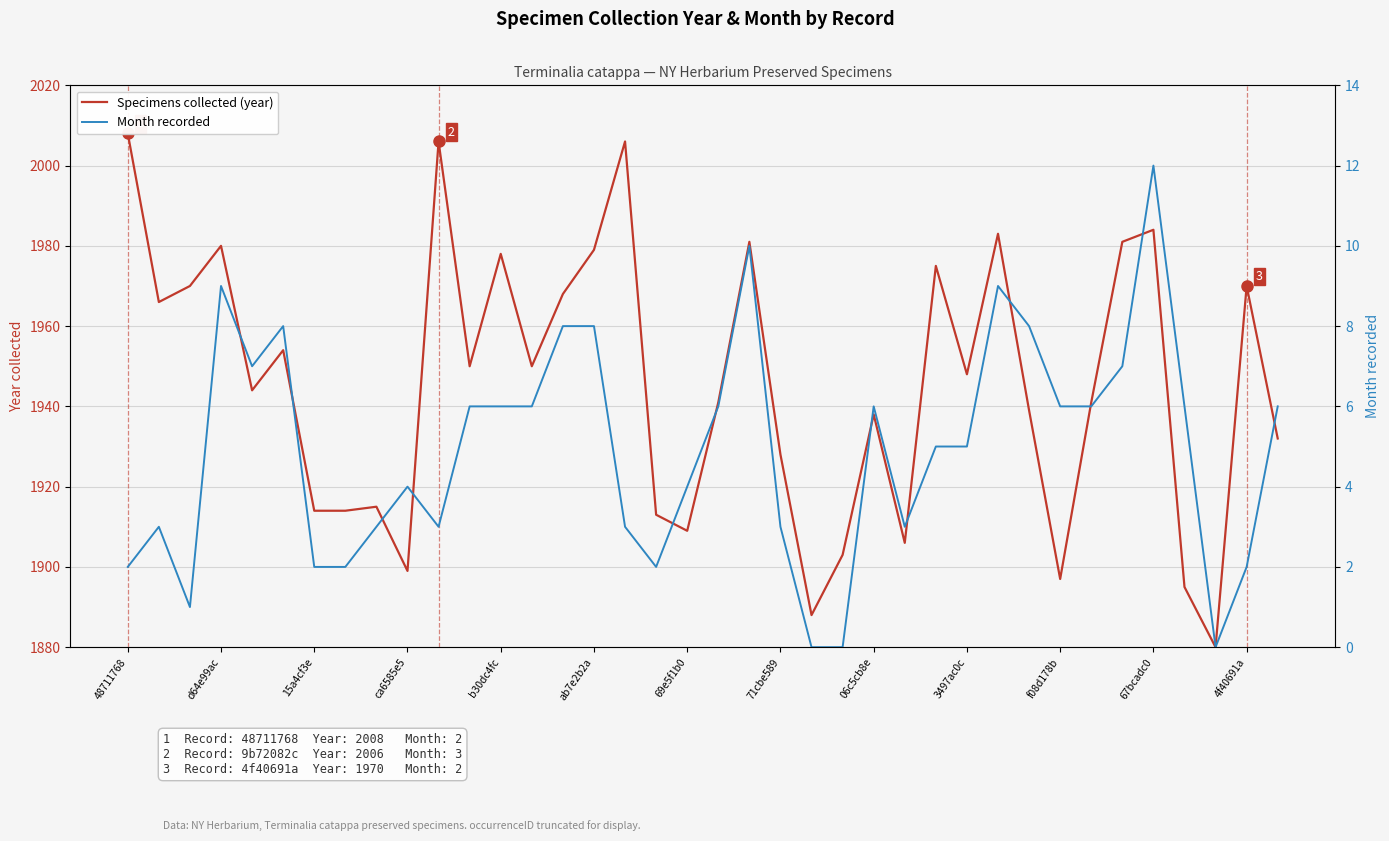

Rank the series by their maximum value, from lowest to highest.

Month recorded, Specimens collected (year)